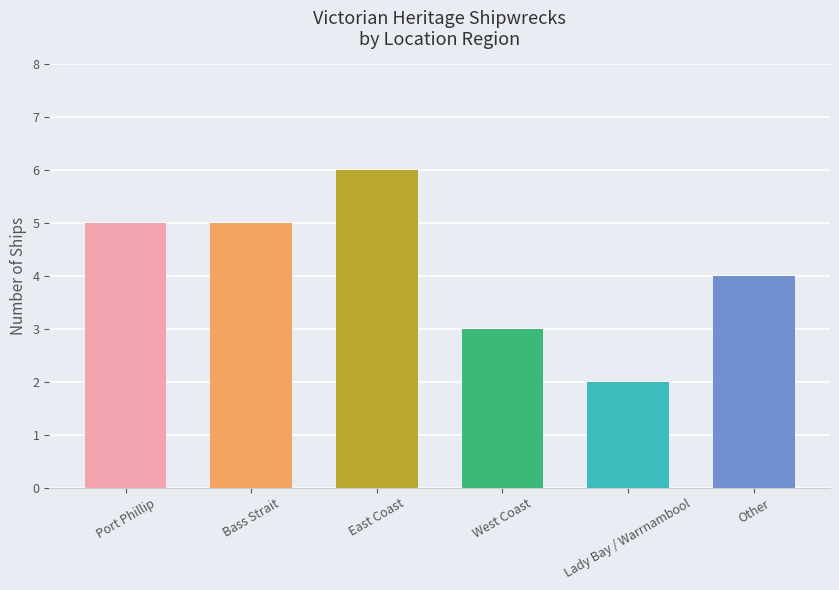

What is the label of the 5th bar from the right?

Bass Strait